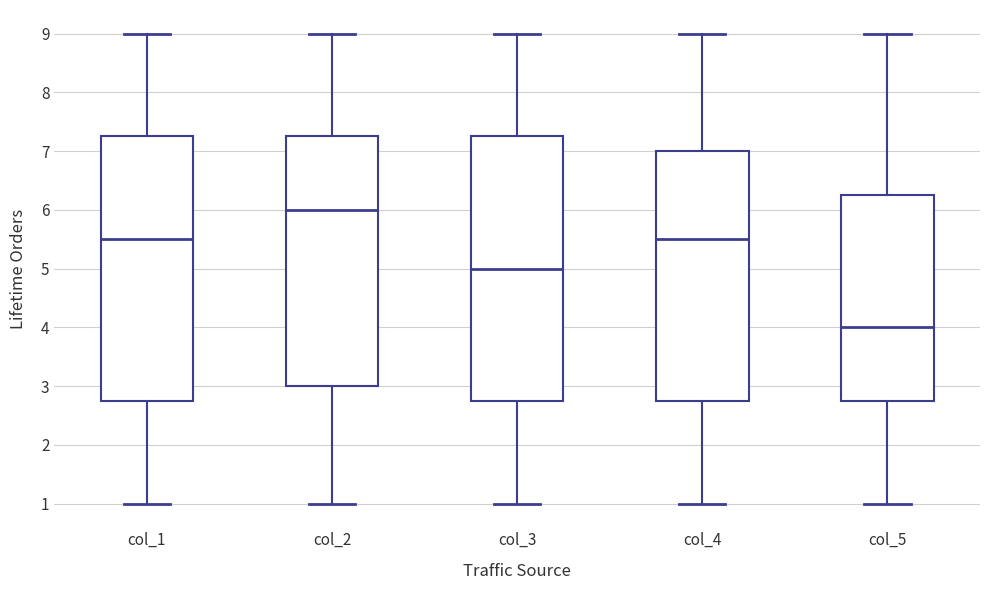

Reading left to right, transcribe this box plot: for each box, give where its median line is, the range the box spans, and where its two whiskers end, as read against the y-axis. The values are not printed on the chart, so give them approximately, as read against the axis.

col_1: median 5.5, box 2.8 to 7.3, whiskers 1.0 to 9.0
col_2: median 6.0, box 3.0 to 7.3, whiskers 1.0 to 9.0
col_3: median 5.0, box 2.8 to 7.3, whiskers 1.0 to 9.0
col_4: median 5.5, box 2.8 to 7.0, whiskers 1.0 to 9.0
col_5: median 4.0, box 2.8 to 6.3, whiskers 1.0 to 9.0